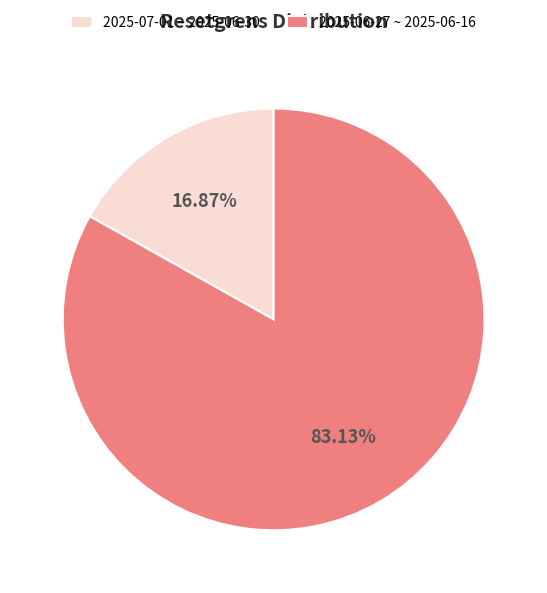

What is the largest slice in the pie chart?

2025-06-27 ~ 2025-06-16